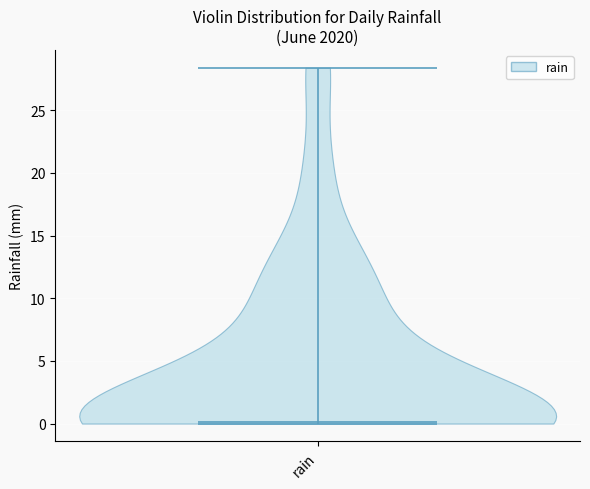

Read this violin plot against the y-axis: where its median line is, and the lowest and highest points the violin reaches. The values are not printed on the chart, so give them approximately, as read against the axis.

median line 0.0, lowest point 0.0, highest point 28.5